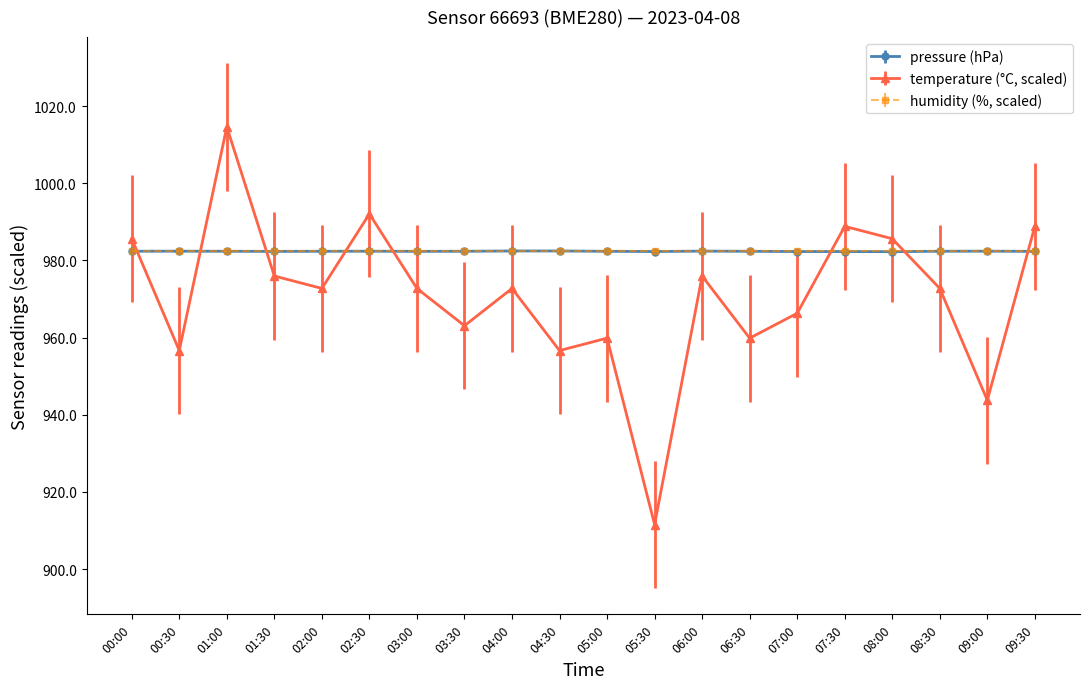

Is this an area chart (filled region under the line)?

No